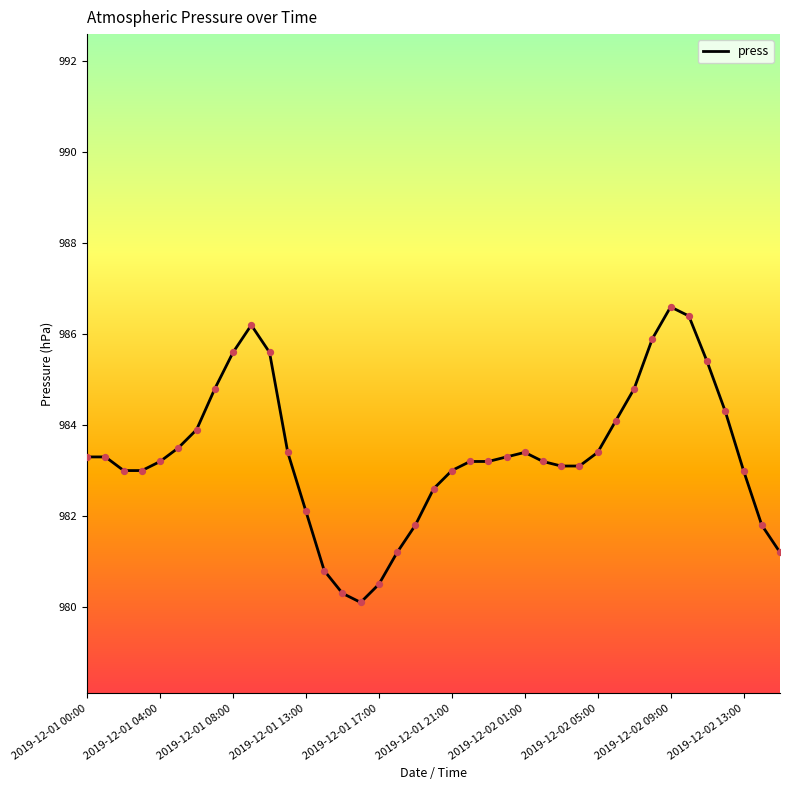

What is the difference between the maximum and minimum values?

6.5